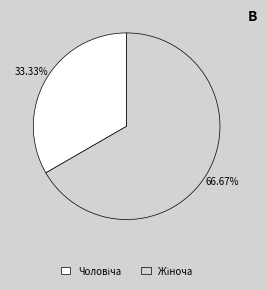

Is there a majority slice in this chart?

Yes